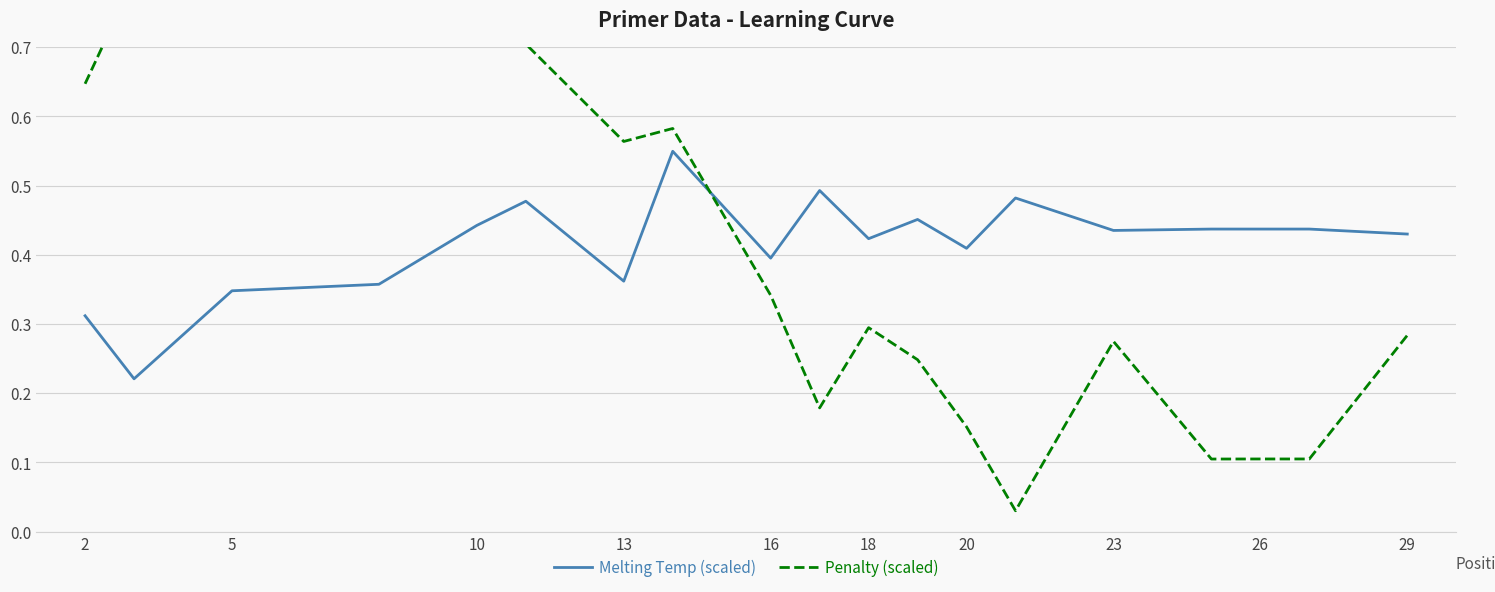

True or false: Penalty (scaled) and Melting Temp (scaled) intersect in this chart.

True